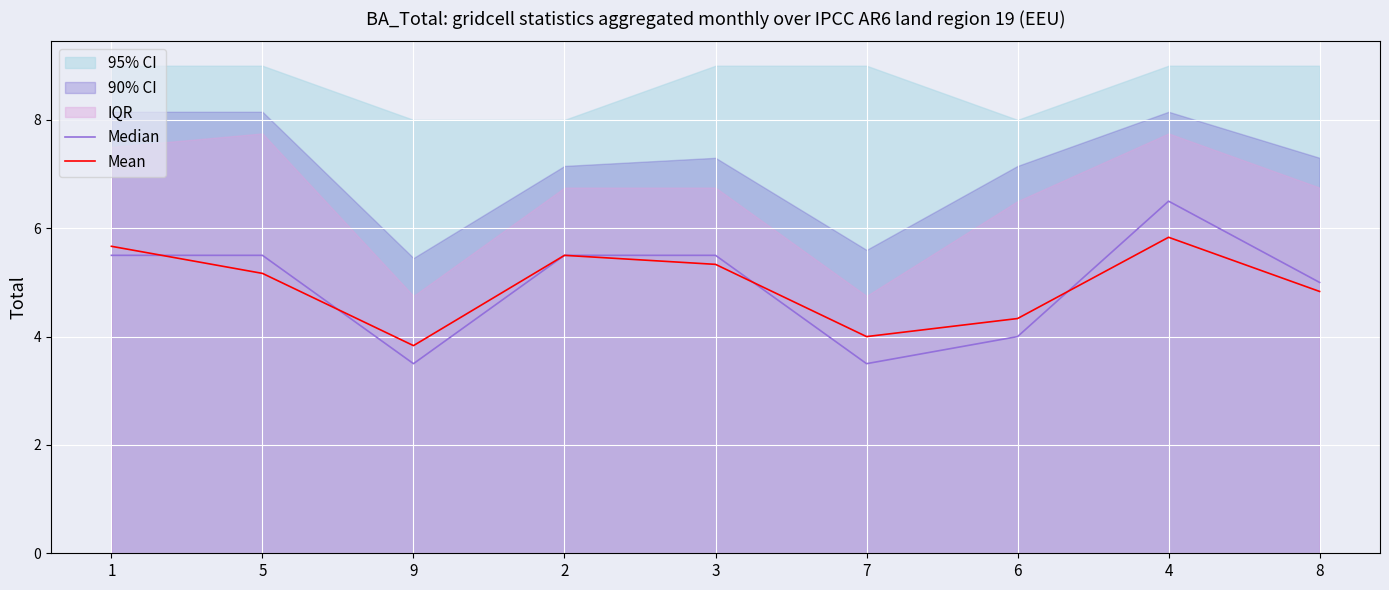

Between which two adjacent categories do Mean and Median first intersect?

1 and 5